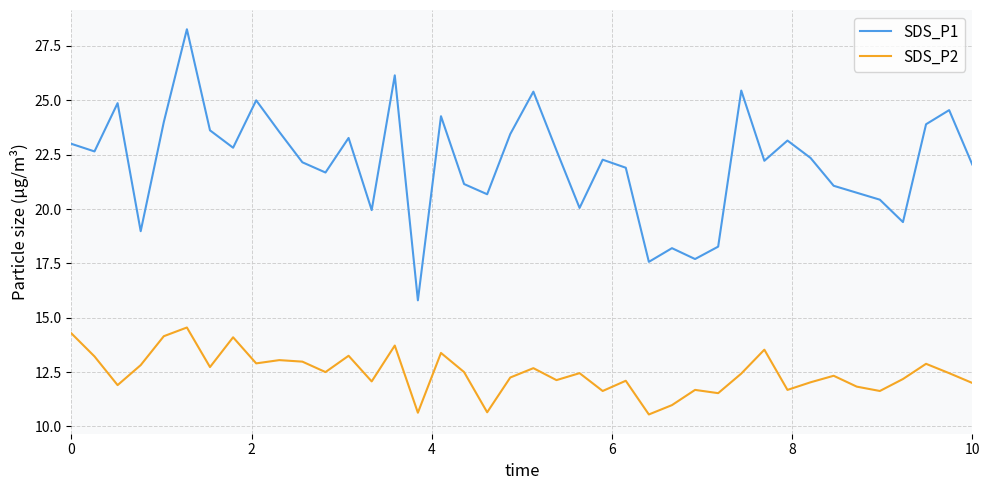

What is the difference between the maximum and minimum values in the SDS_P2 series?

4.0